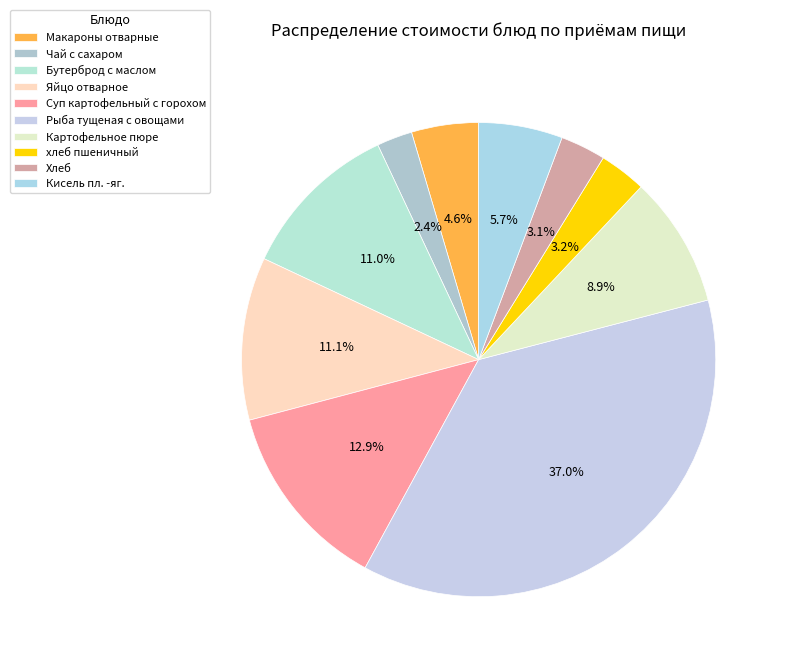

What percentage is the Яйцо отварное slice, to the nearest percent?

11%